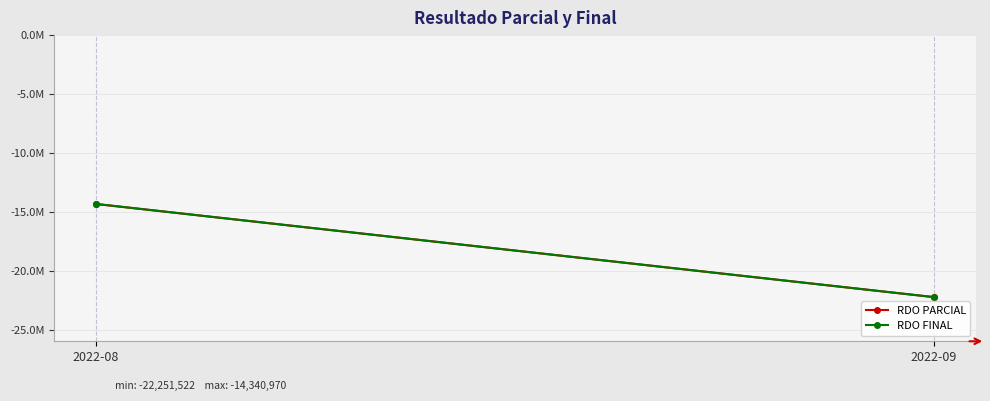

How many series are shown in this chart?

2